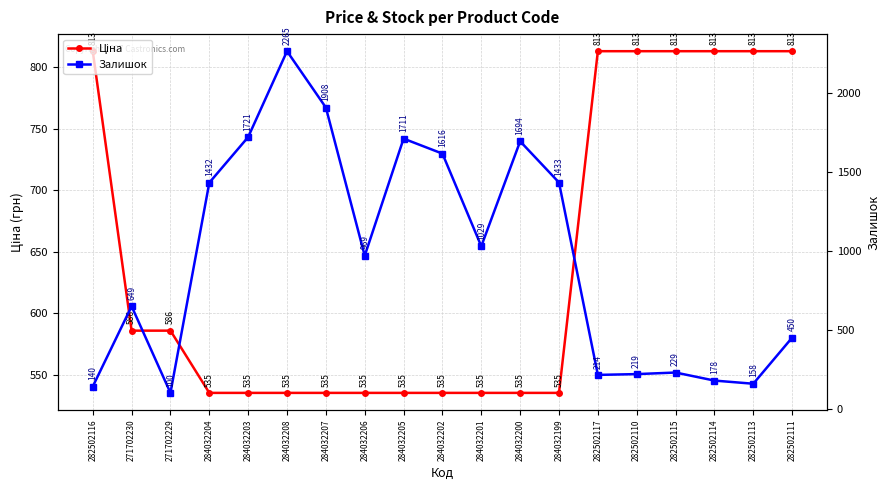

True or false: Ціна has more than 1 interior local peaks.

False